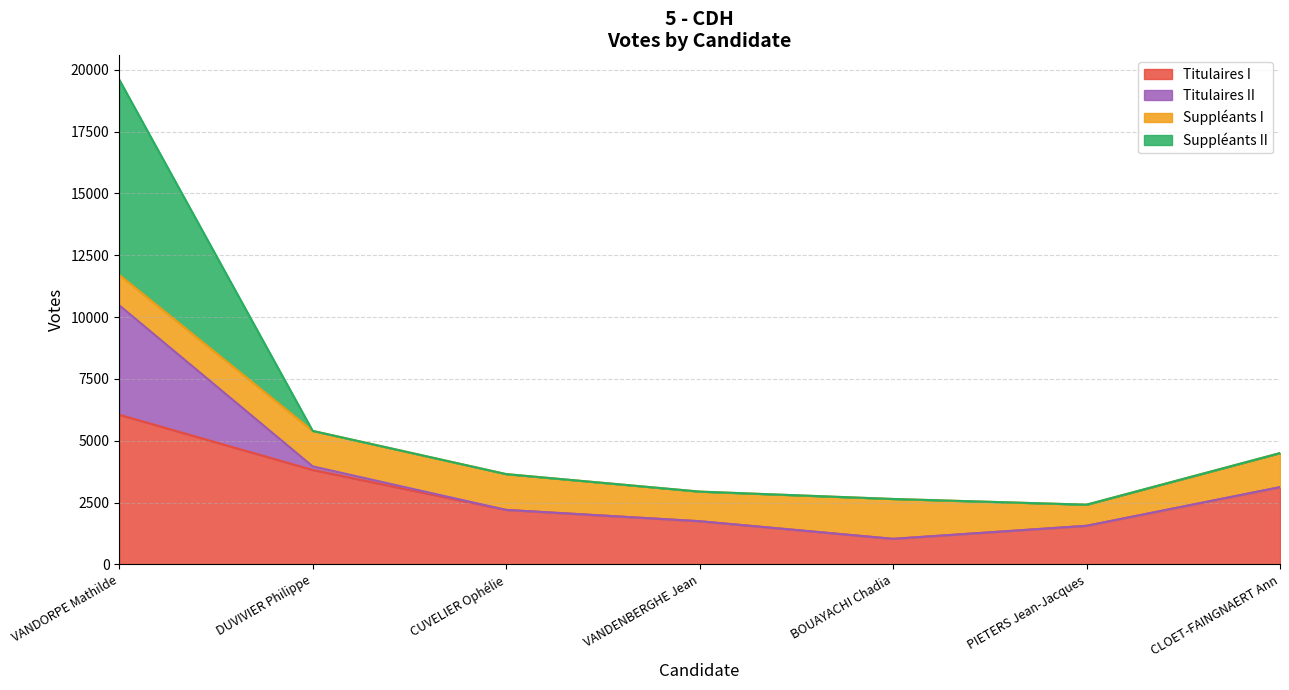

What position from the left is VANDORPE Mathilde?

1